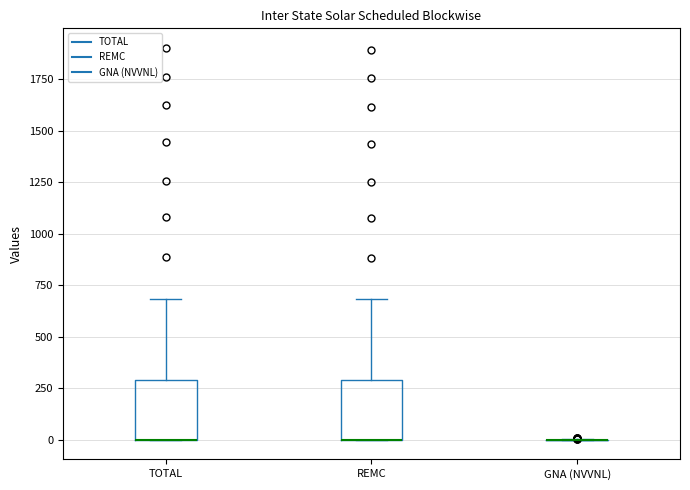

Reading left to right, read every box against the y-axis: the position of its median line, the range the box covers, and the ends of its whiskers. The values are not printed on the chart, so give them approximately, as read against the axis.

TOTAL: median 0 (drawn on the box's lower edge), box 0 to 300, whiskers 0 to 700
REMC: median 0 (drawn on the box's lower edge), box 0 to 300, whiskers 0 to 700
GNA (NVVNL): box collapsed to a line at 0, whiskers 0 to 0